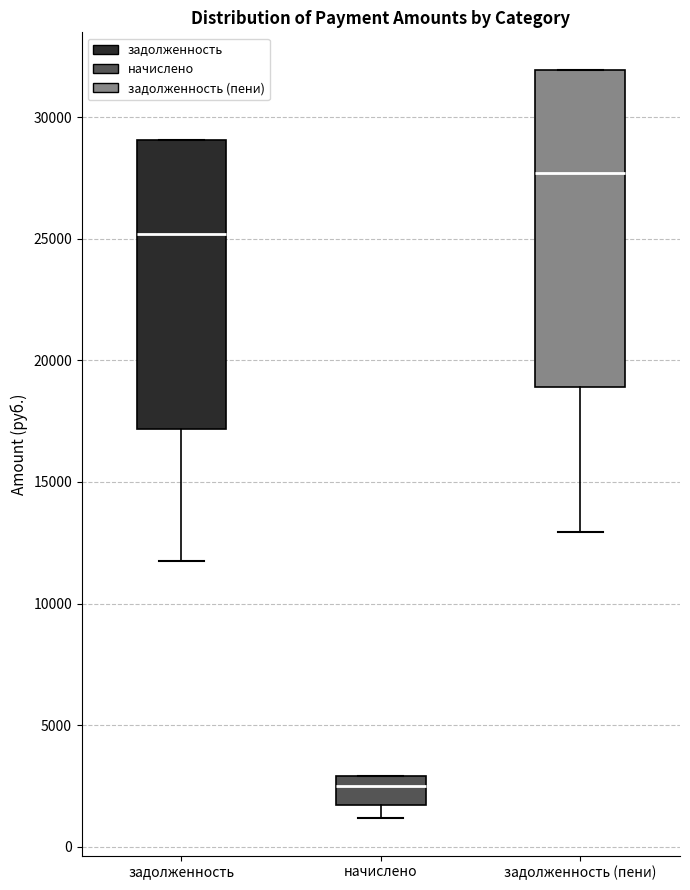

Reading left to right, read every box against the y-axis: the position of its median line, the range the box covers, and the ends of its whiskers. The values are not printed on the chart, so give them approximately, as read against the axis.

задолженность: median 25000, box 17000 to 29000, whiskers 12000 to 29000
начислено: median 2500, box 1500 to 3000, whiskers 1000 to 3000
задолженность (пени): median 27500, box 19000 to 32000, whiskers 13000 to 32000